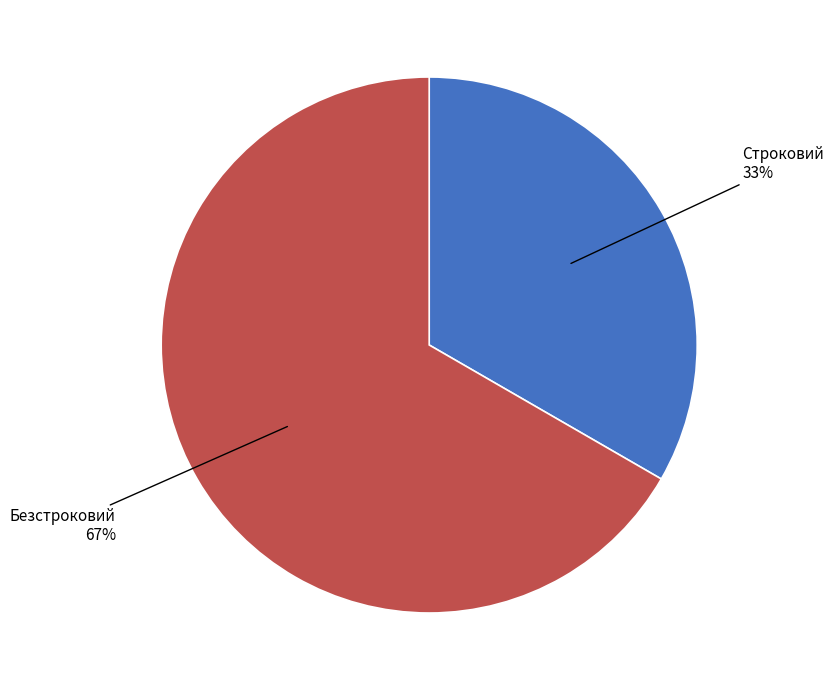

Which category accounts for the majority?

Безстроковий